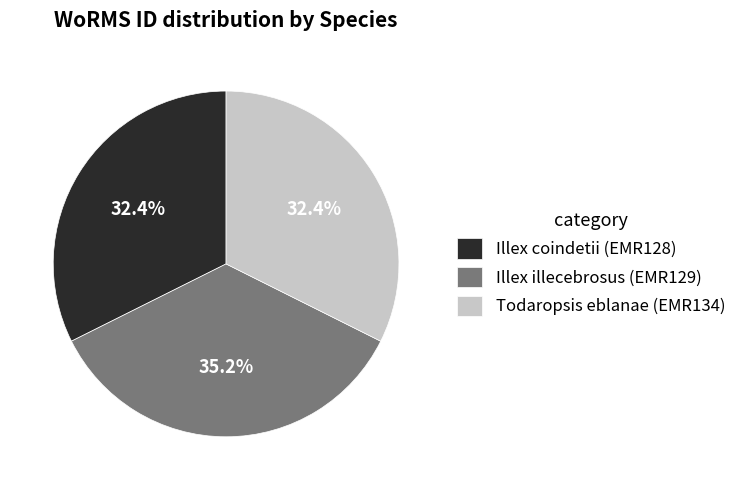

Which has a higher value, Todaropsis eblanae (EMR134) or Illex illecebrosus (EMR129)?

Illex illecebrosus (EMR129)